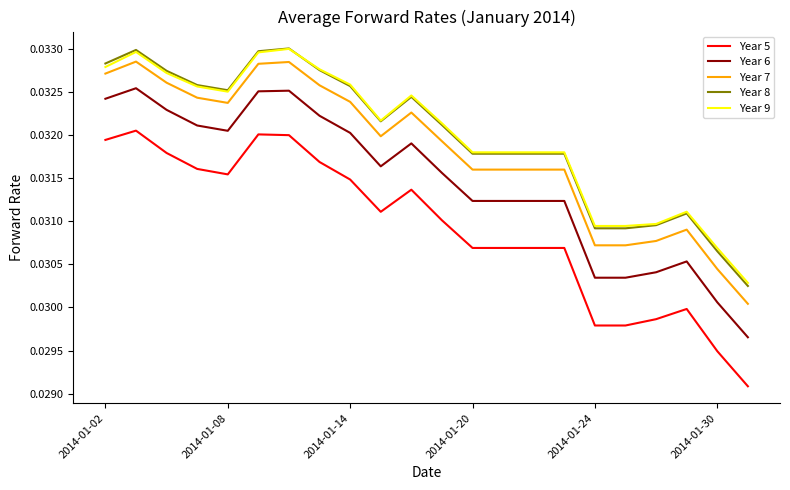

Which series has the widest spread of values?

Year 5